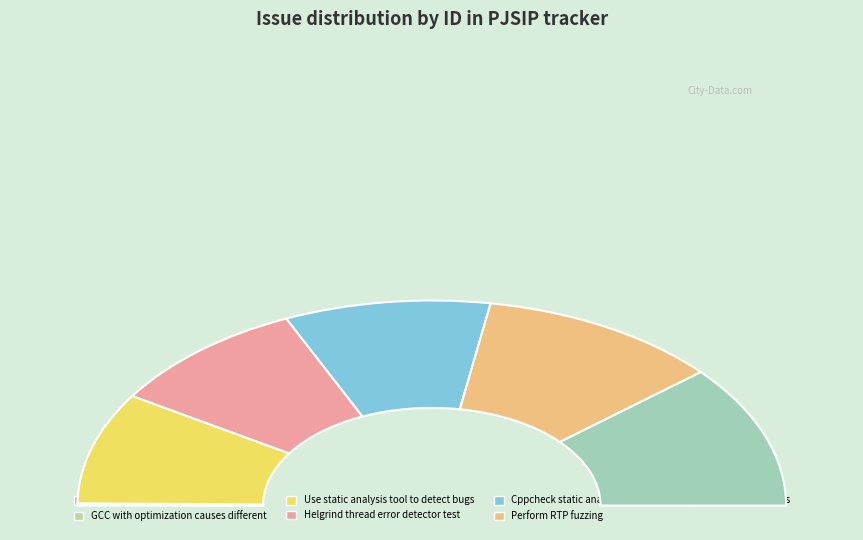

Between Multihomed operations and Use static analysis tool to detect bugs, which is larger?

Use static analysis tool to detect bugs